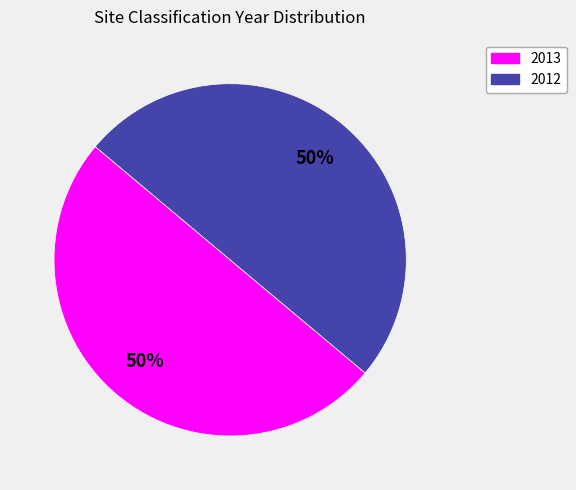

What percentage is the 2012 slice, to the nearest percent?

50%